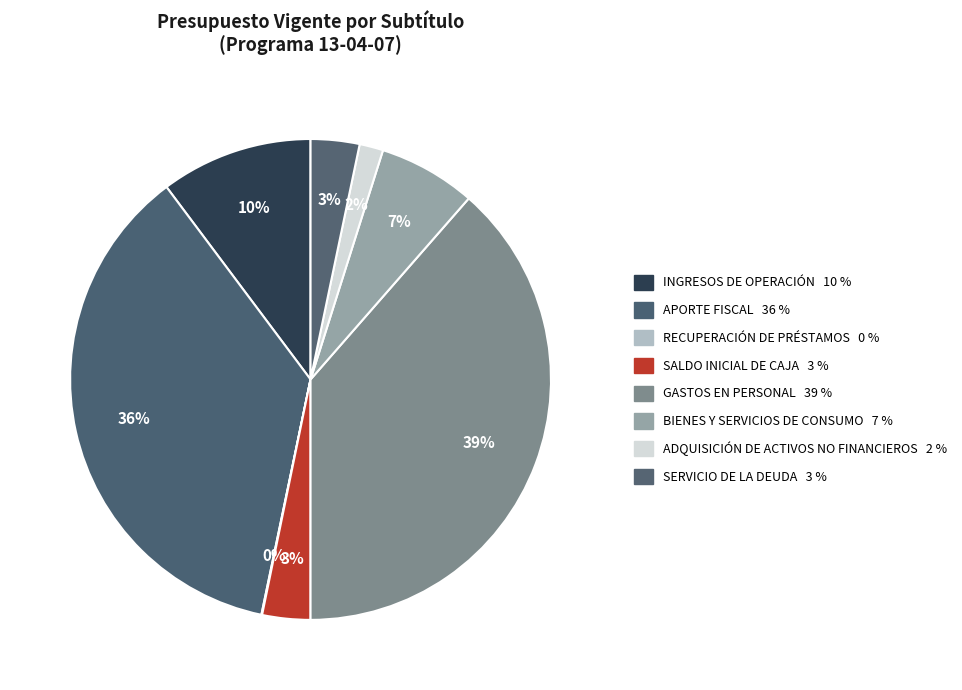

Does BIENES Y SERVICIOS DE CONSUMO account for over 50% of the chart?

No